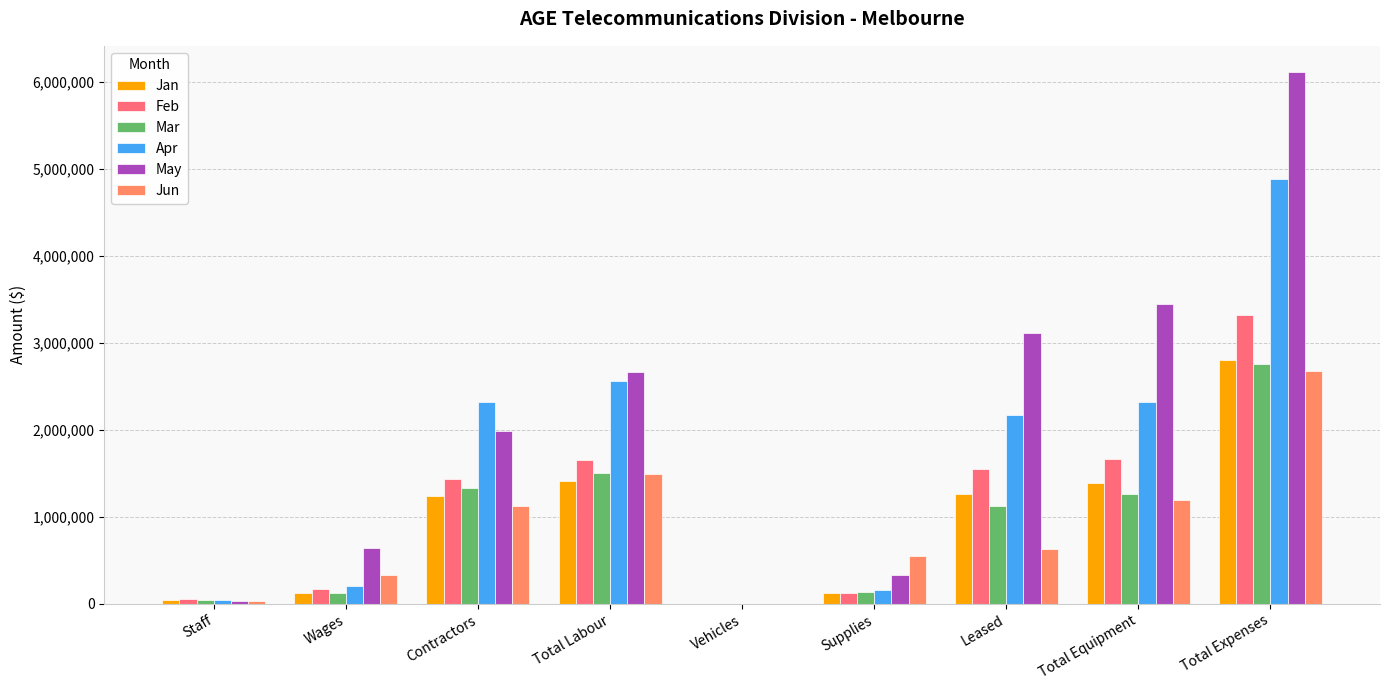

What is the label of the 8th bar from the left?

Total Equipment